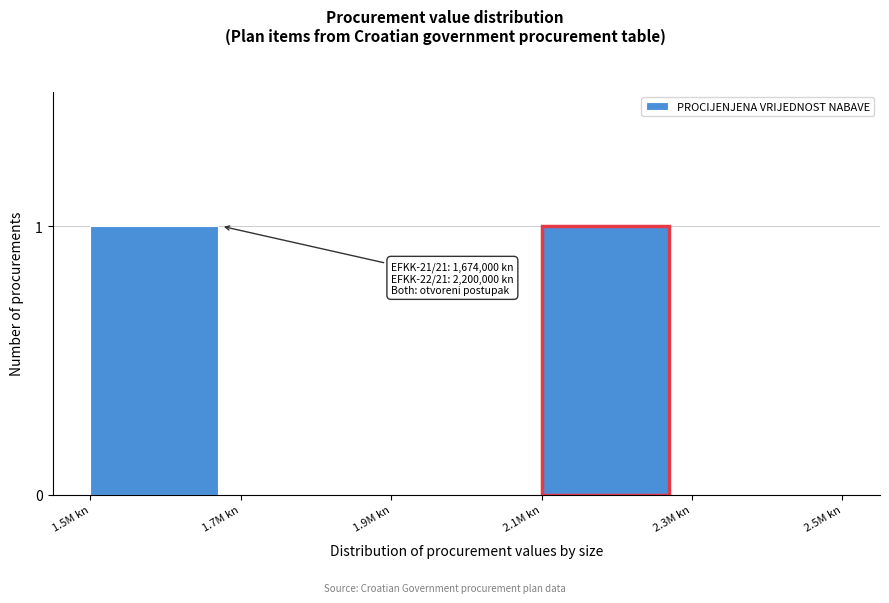

Reading right to left, transcribe all the data shown in this chart.

2.3M kn=0	2.1M kn=1	1.9M kn=0	1.7M kn=0	1.5M kn=1